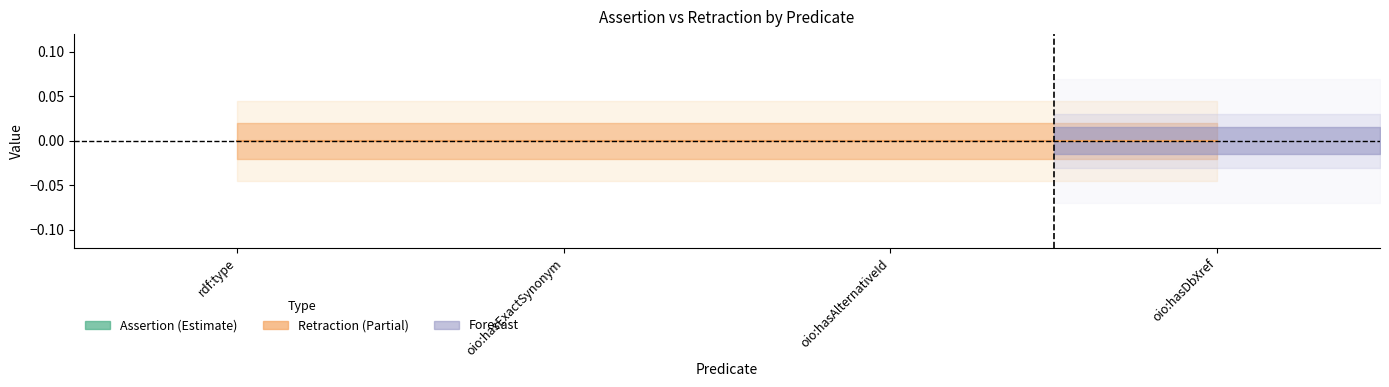

Is the value of retraction at oio:hasAlternativeId greater than the value of assertion at oio:hasAlternativeId?

No